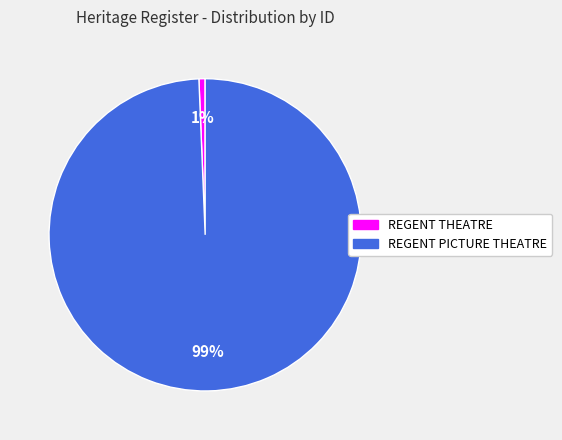

How many slices are in this pie chart?

2